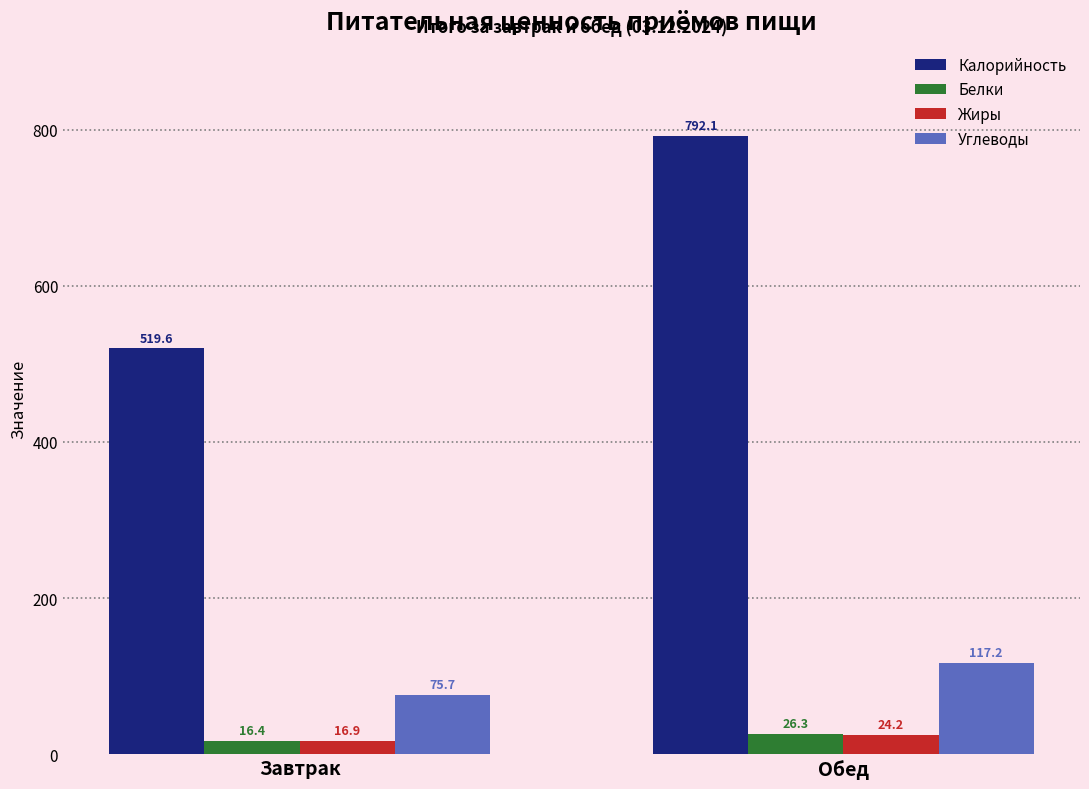

What position from the left is Обед?

2